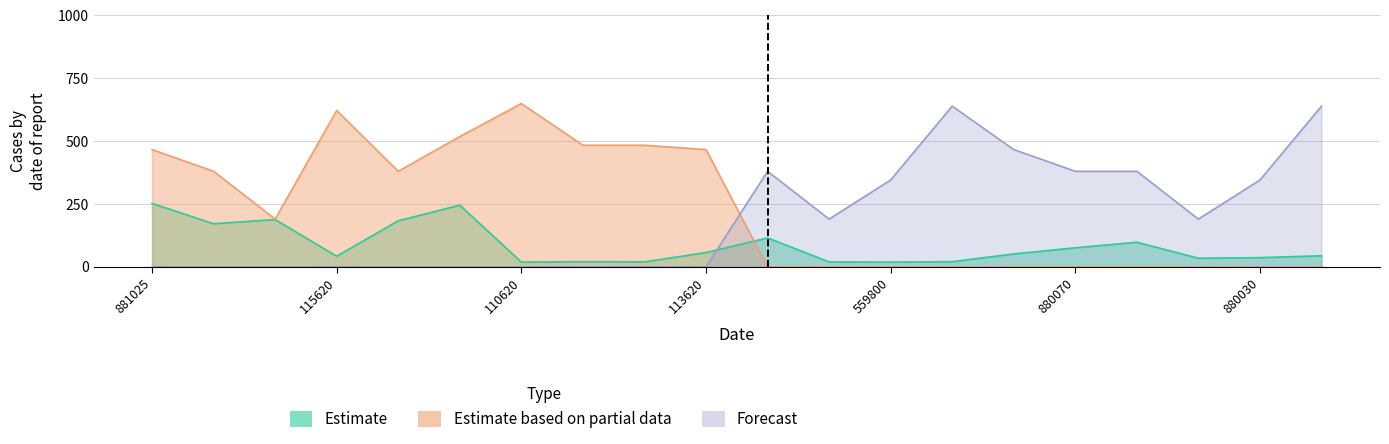

Where is Estimate based on partial data nearest to the value 324?

881005